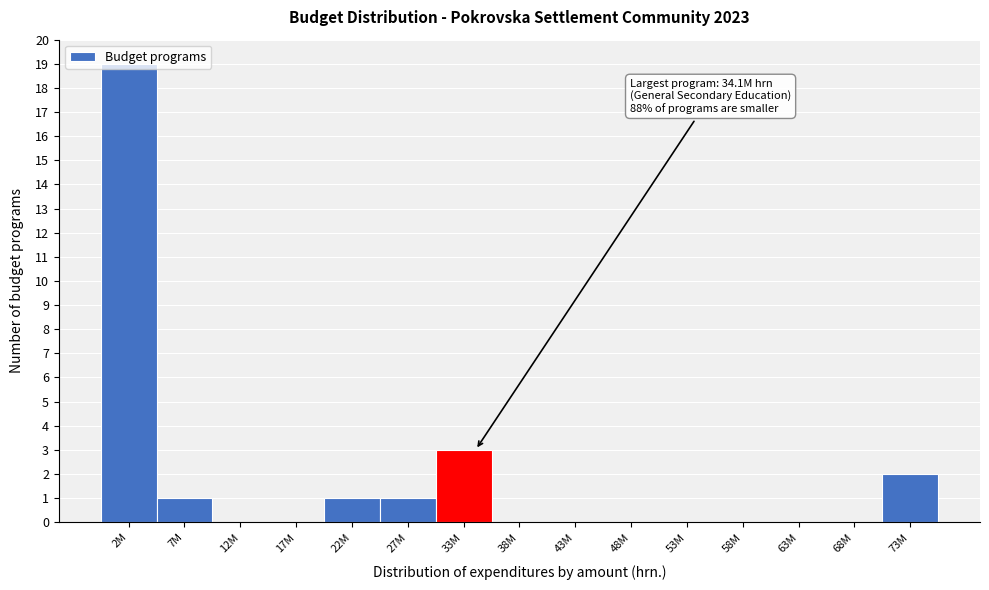

Which label corresponds to the largest value in the chart?

2M